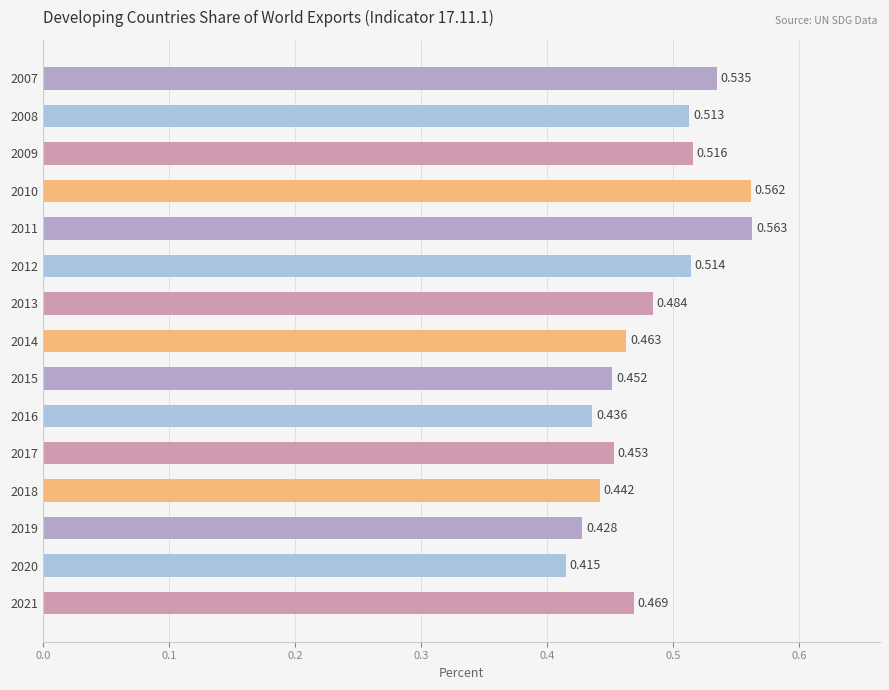

How many categories are shown in the chart?

15